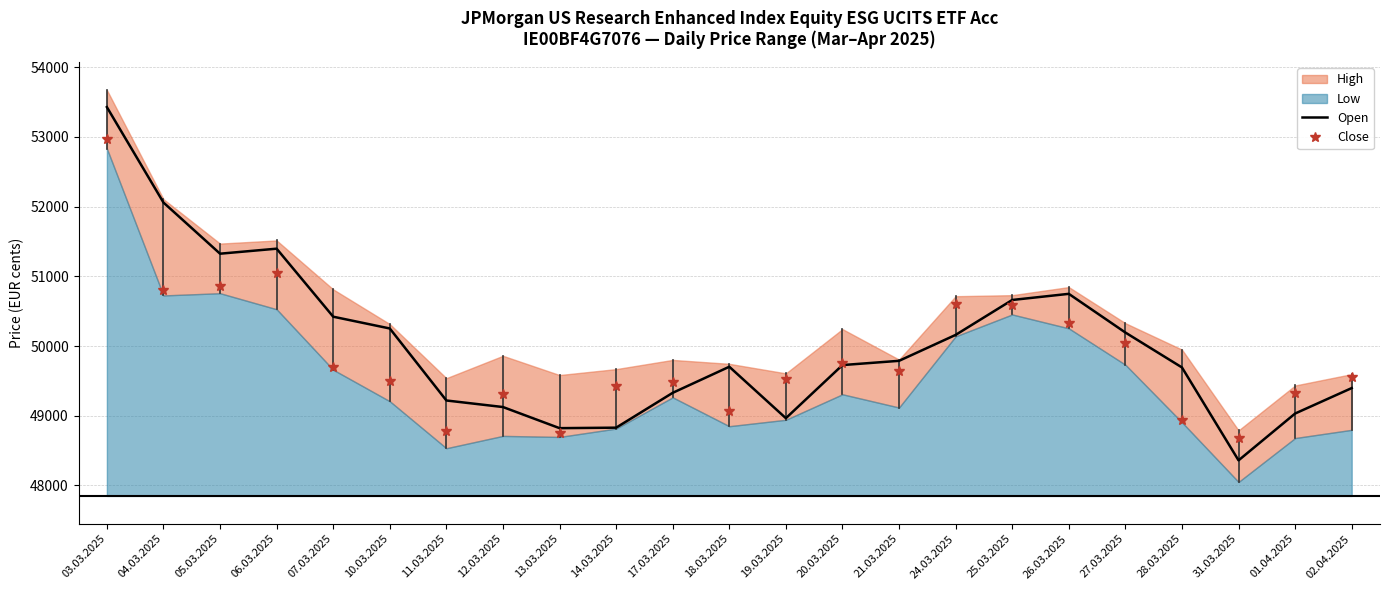

What is the maximum value for Close?

52969